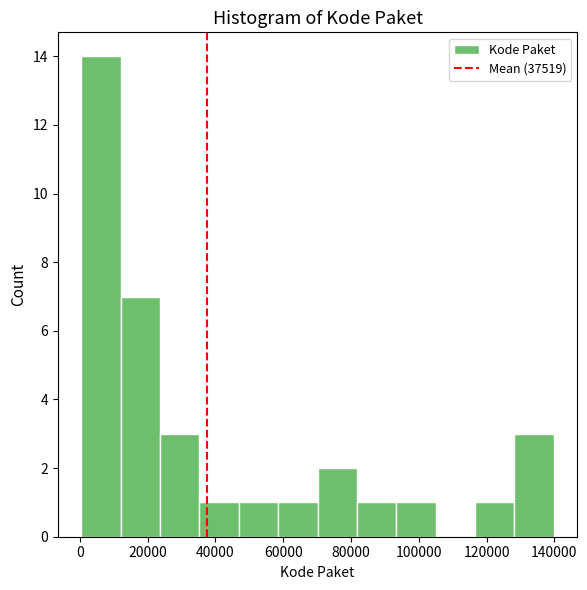

How tall is the bar that spans 46000 to 58000 on the x-axis? Neither the bar edges nor the heights are printed on the chart, so give them approximately, as read against the axes.

1